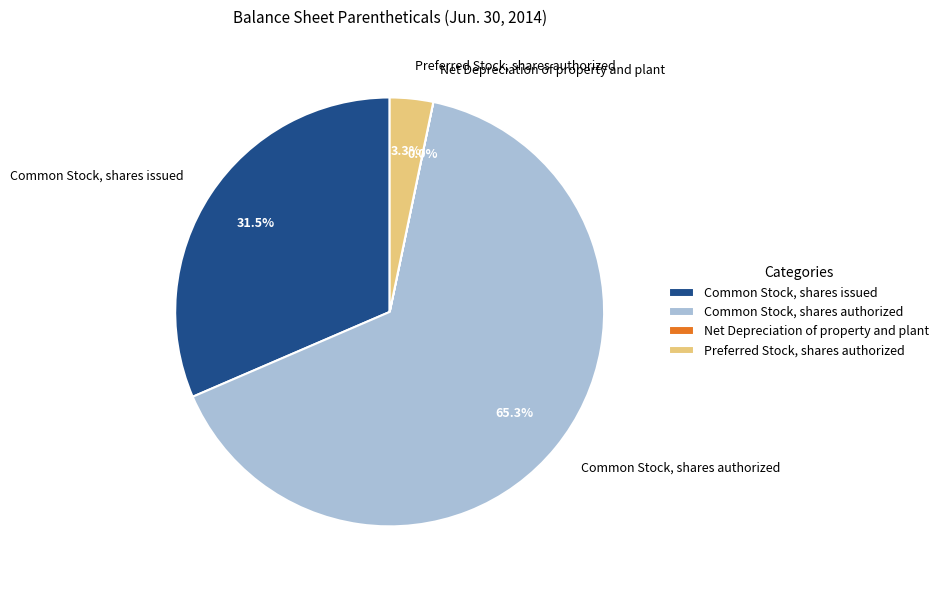

Is there a majority slice in this chart?

Yes